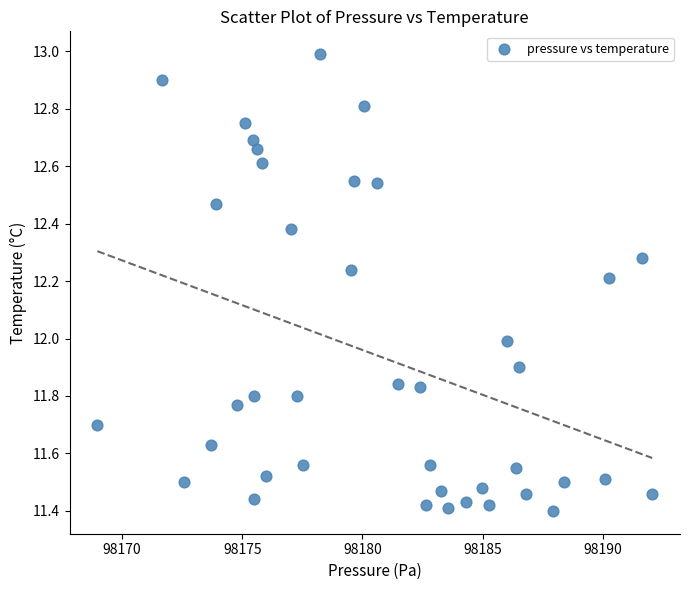

What is the range of Y values (max minus min)?

1.6